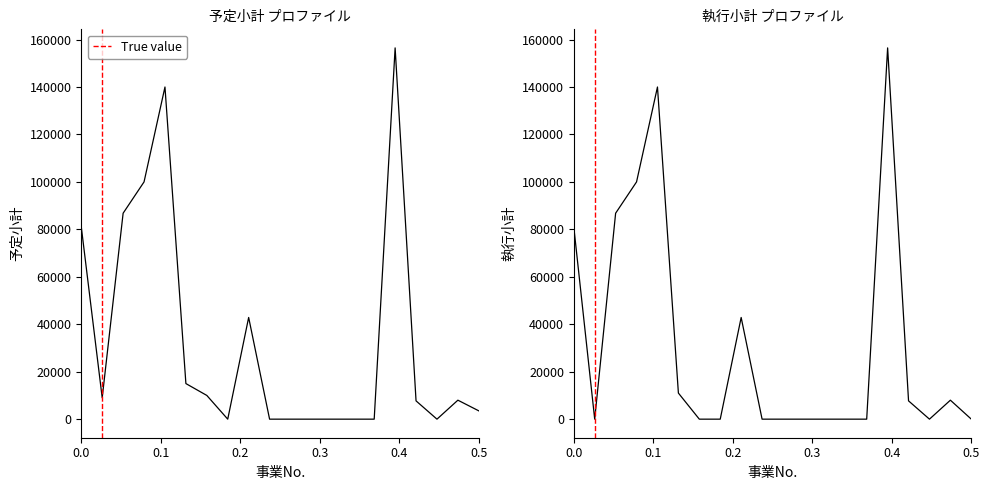

How many values in the 予定小計 series are below 8000?

10